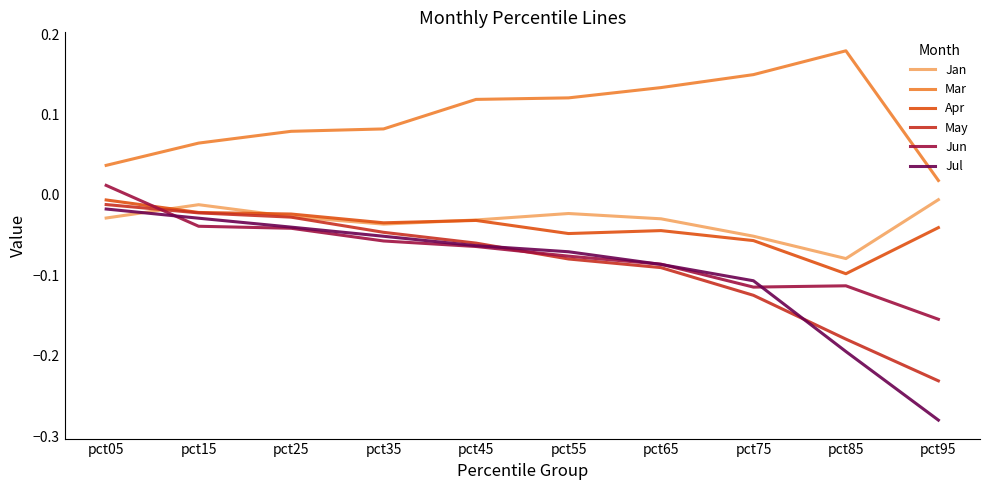

True or false: Mar and May cross at least once.

False